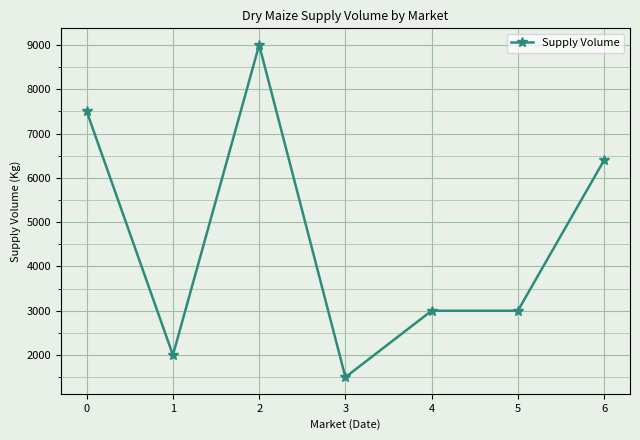

Reading left to right, list all the values displayed in this chart.

7500	2000	9000	1500	3000	3000	6400